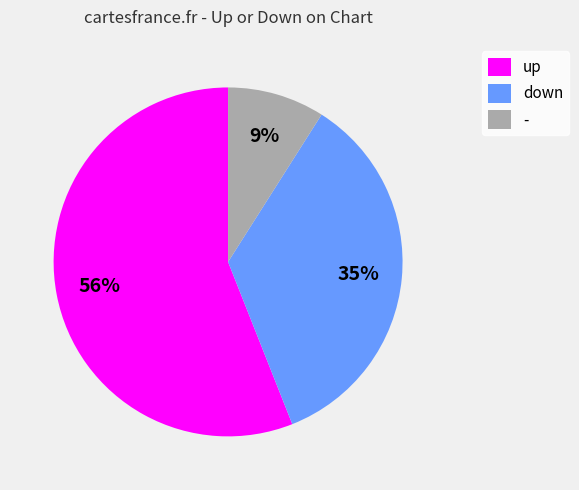

Is there a majority slice in this chart?

Yes